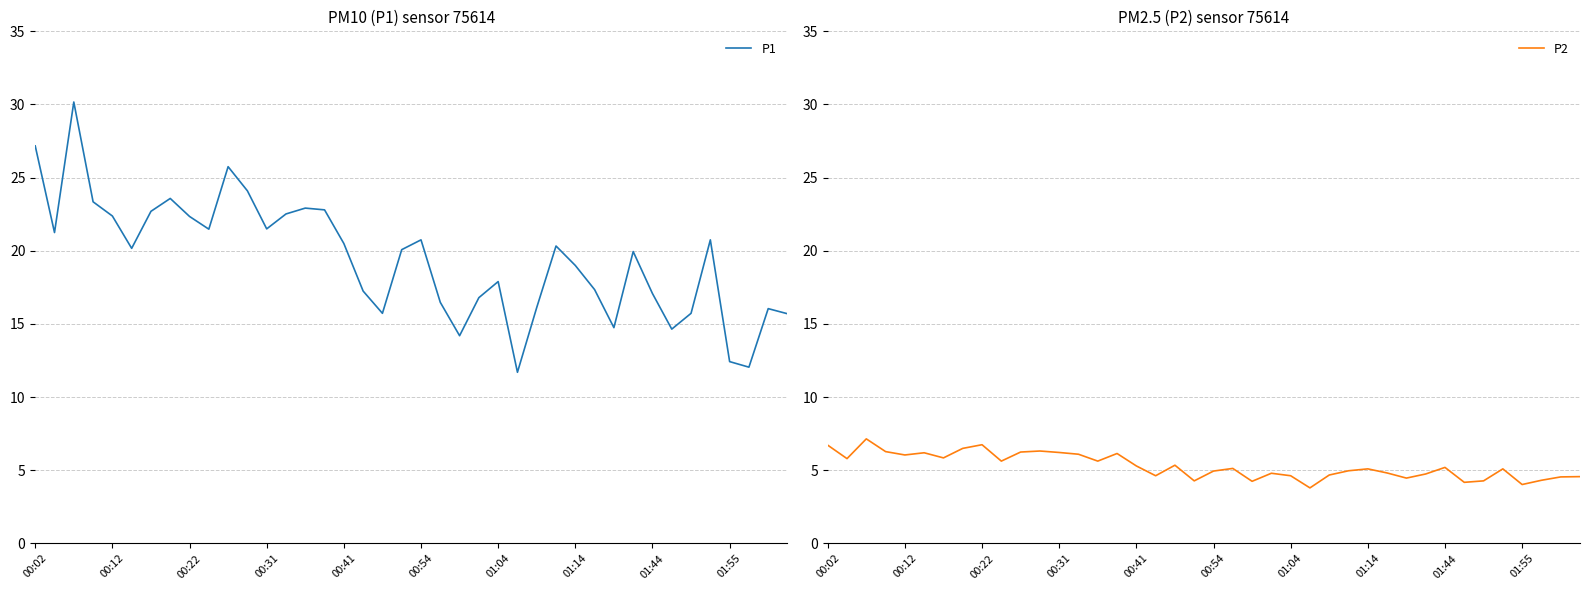

At how many categories does at least one series exceed 29?

1